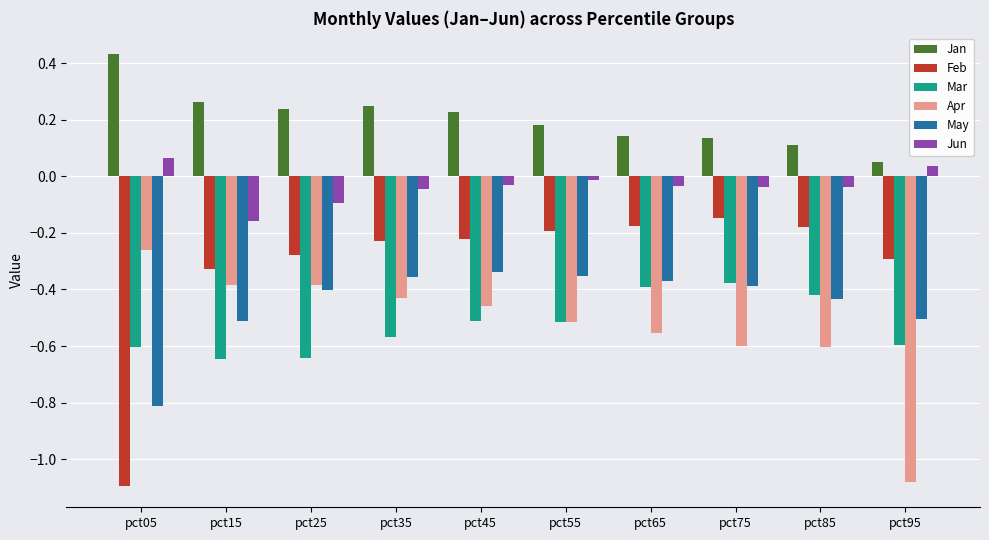

How many groups of bars are there?

10